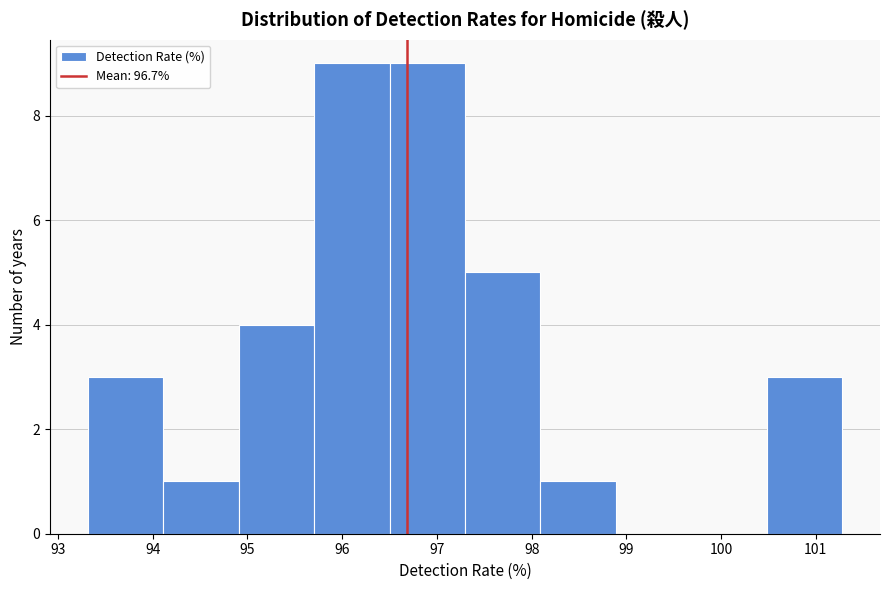

Reading left to right, list every bar in this chart as the range it spans on the x-axis followed by its height. Neither the bar edges nor the heights are printed on the chart, so give them approximately, as read against the axes.

93.3 to 94.1: 3
94.1 to 94.9: 1
94.9 to 95.7: 4
95.7 to 96.5: 9
96.5 to 97.3: 9
97.3 to 98.1: 5
98.1 to 98.9: 1
98.9 to 99.7: 0
99.7 to 100.5: 0
100.5 to 101.3: 3